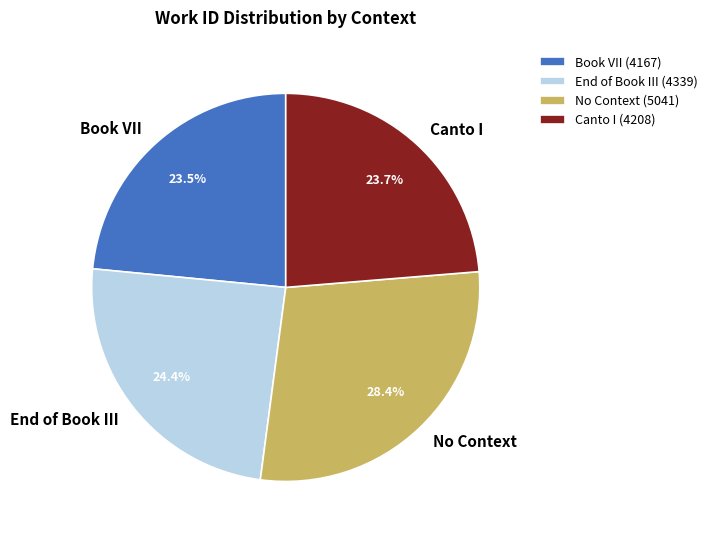

To the nearest percent, what percentage of the pie is Canto I?

24%